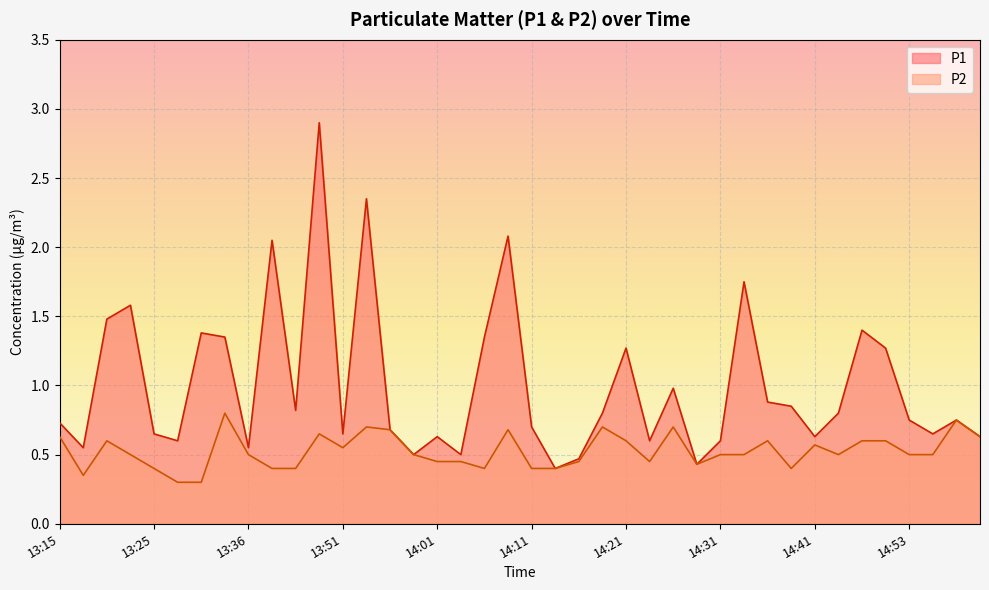

The value of P2 at 14:58 is 0.4. True or false?

False